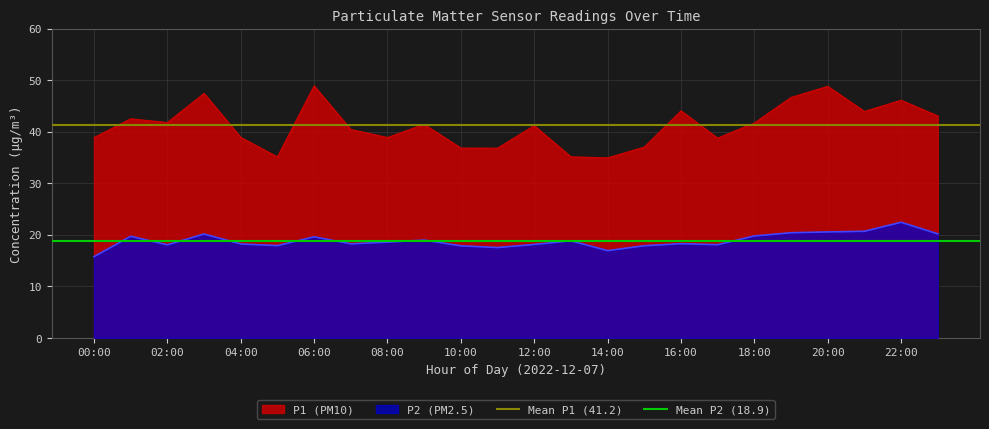

What is the minimum value for P2 (PM2.5)?

15.8